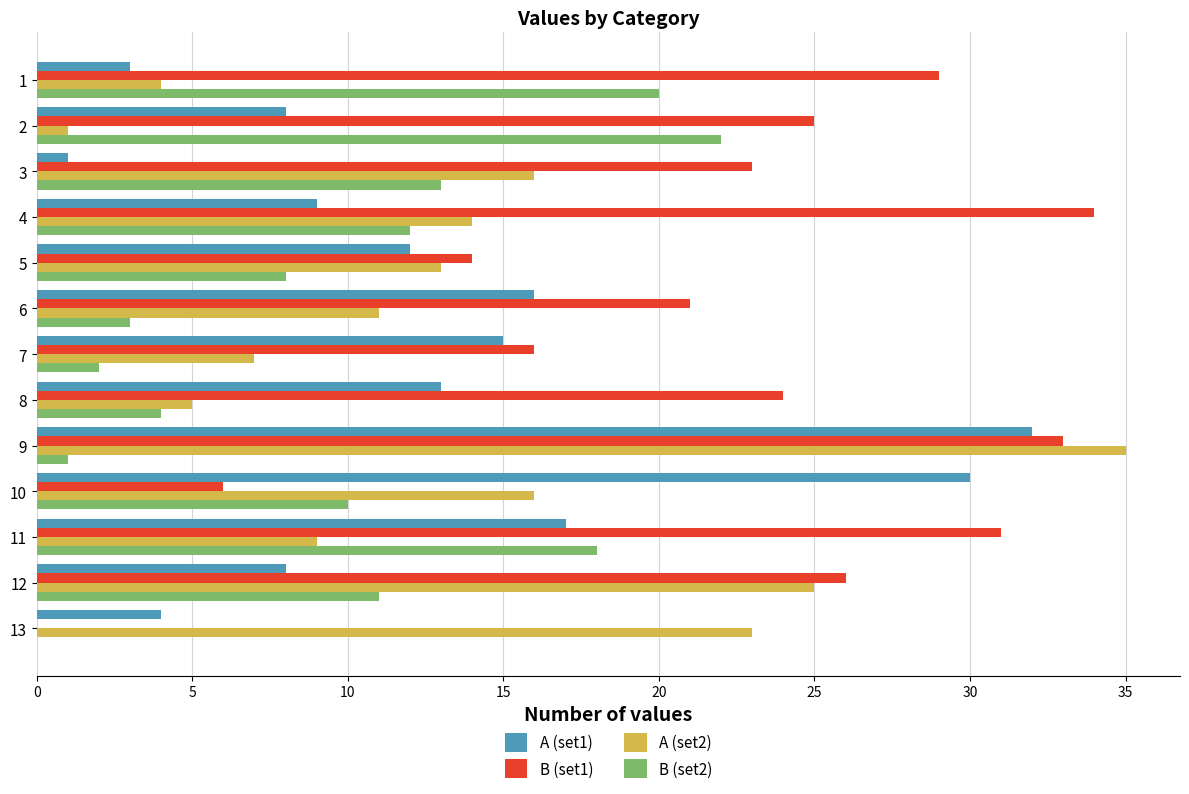

Between 3 and 13, which series saw the biggest shift?

B (set1)